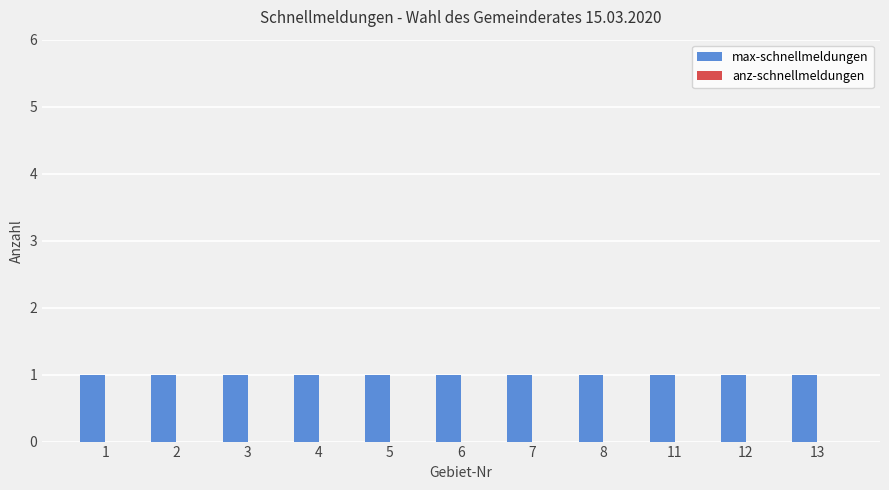

How many groups of bars are there?

11